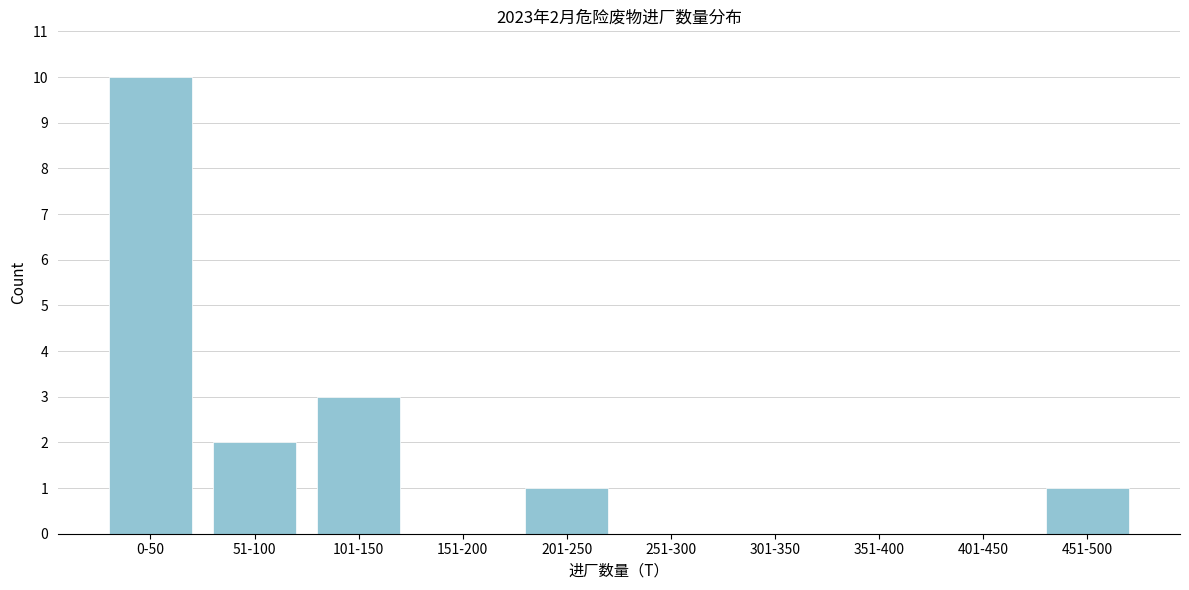

Reading left to right, list all the values displayed in this chart.

0-50=10	51-100=2	101-150=3	151-200=0	201-250=1	251-300=0	301-350=0	351-400=0	401-450=0	451-500=1